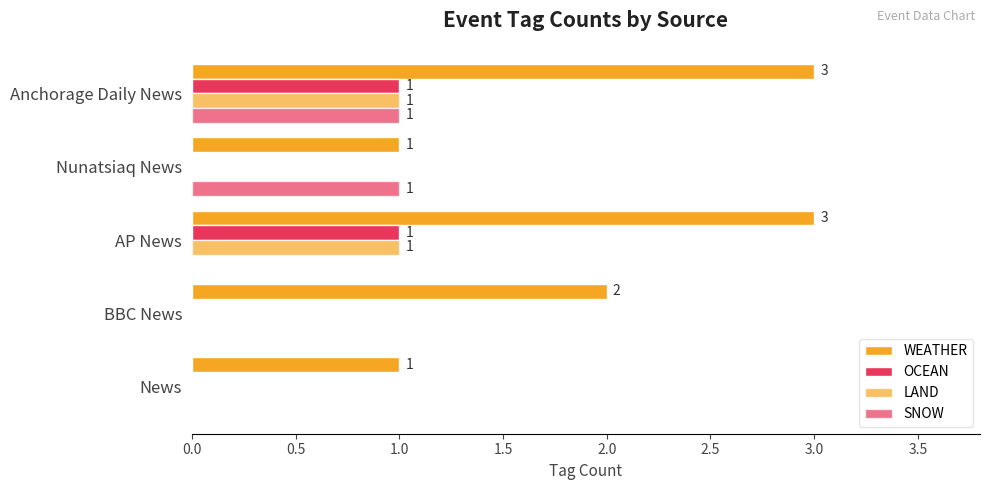

Which series has the largest total across all categories?

WEATHER